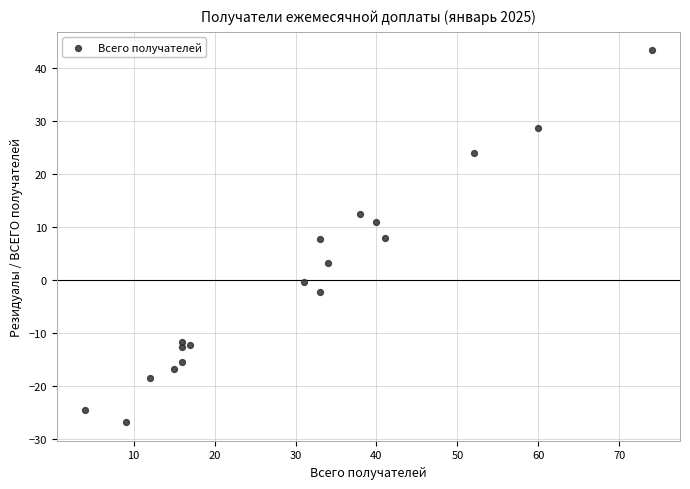

What is the range of X values (max minus min)?

70.0